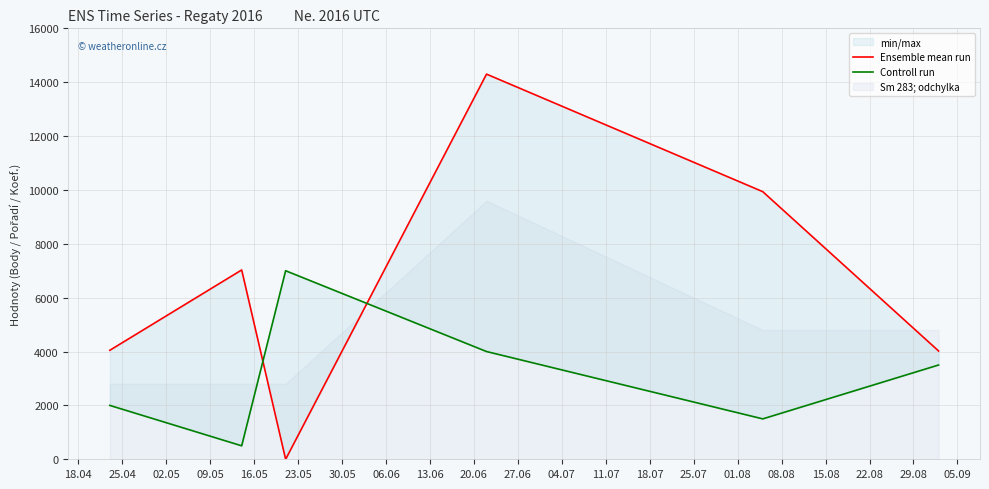

How many categories are shown in the chart?

6